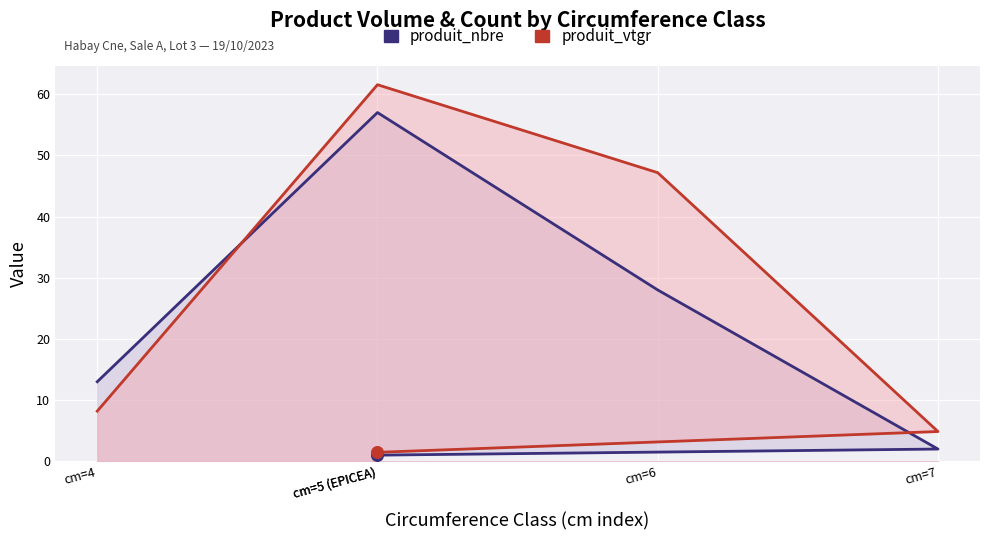

Which series has the widest spread of Y values?

produit_vtgr